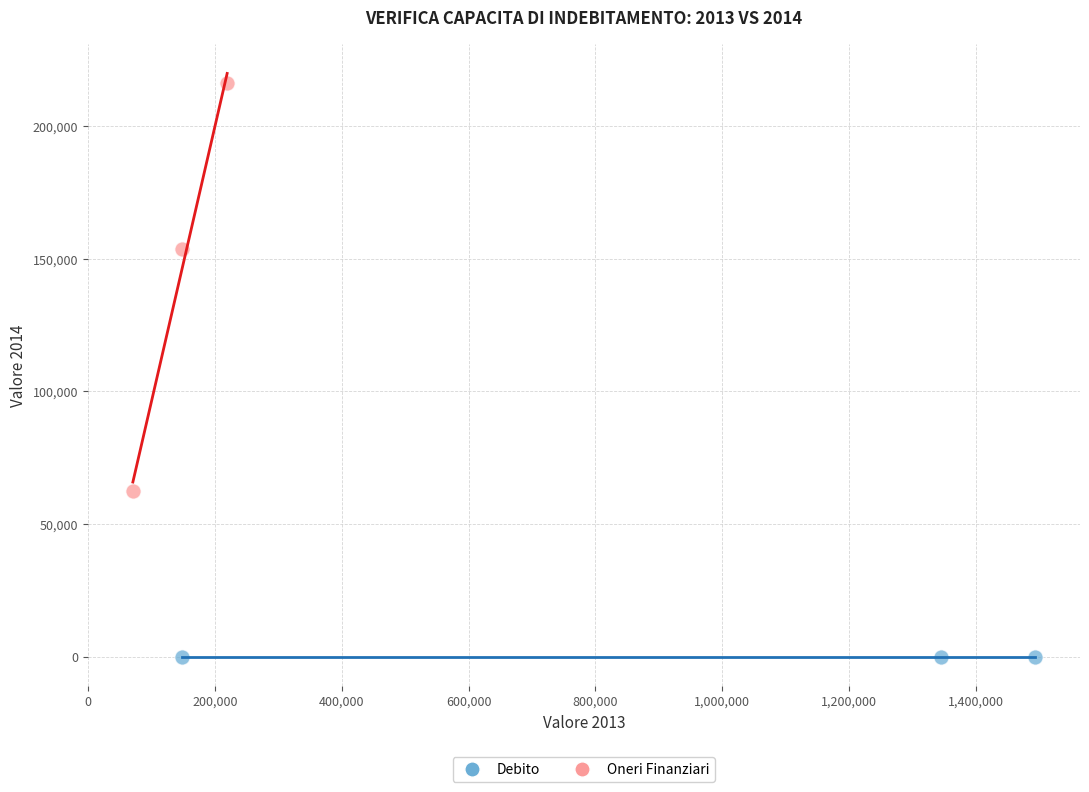

Which series reaches the maximum Y coordinate?

Oneri Finanziari